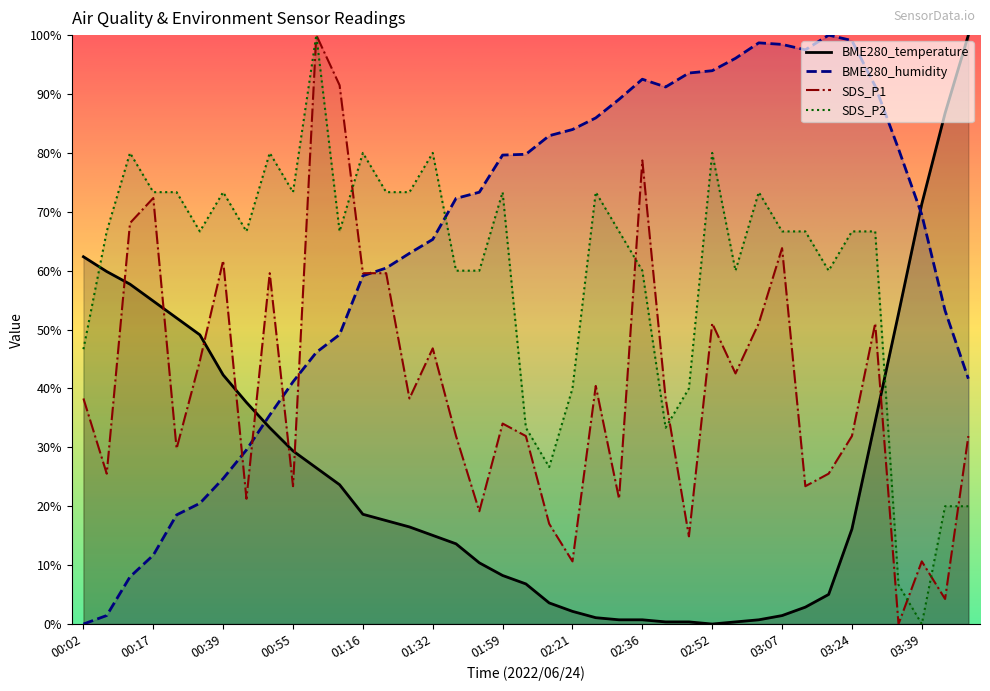

What position from the left is 03:07?

31